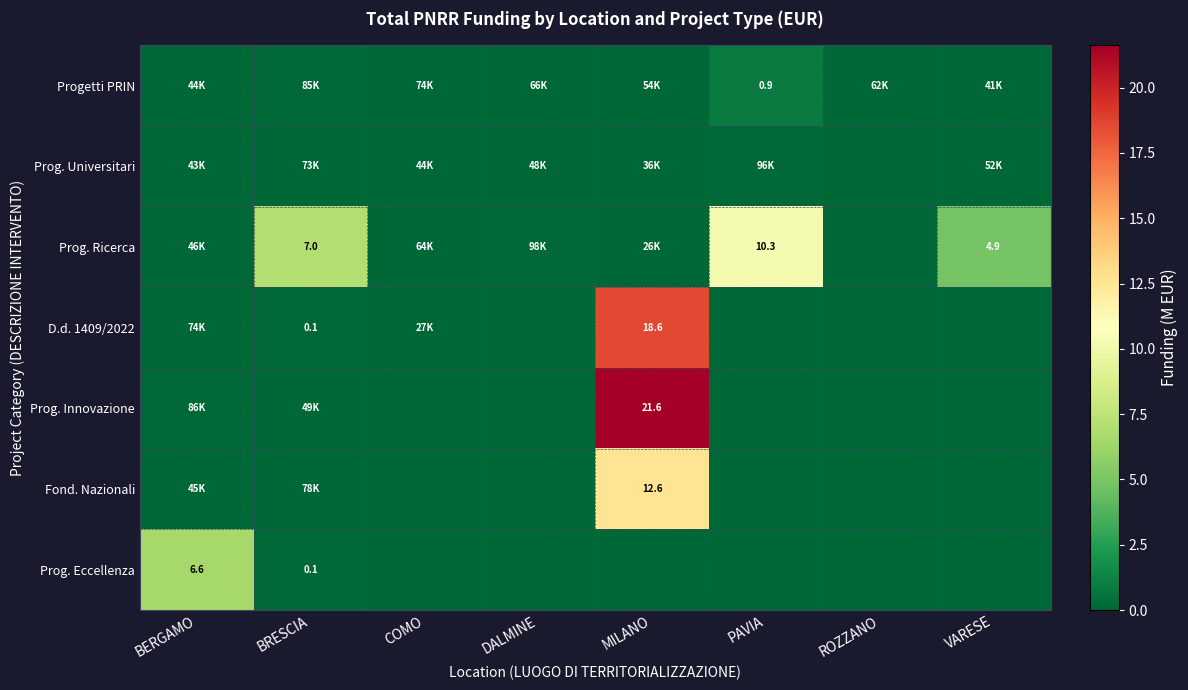

List the labels in order of Prog. Innovazione value, largest first.

MILANO, BERGAMO, BRESCIA, COMO, DALMINE, PAVIA, ROZZANO, VARESE